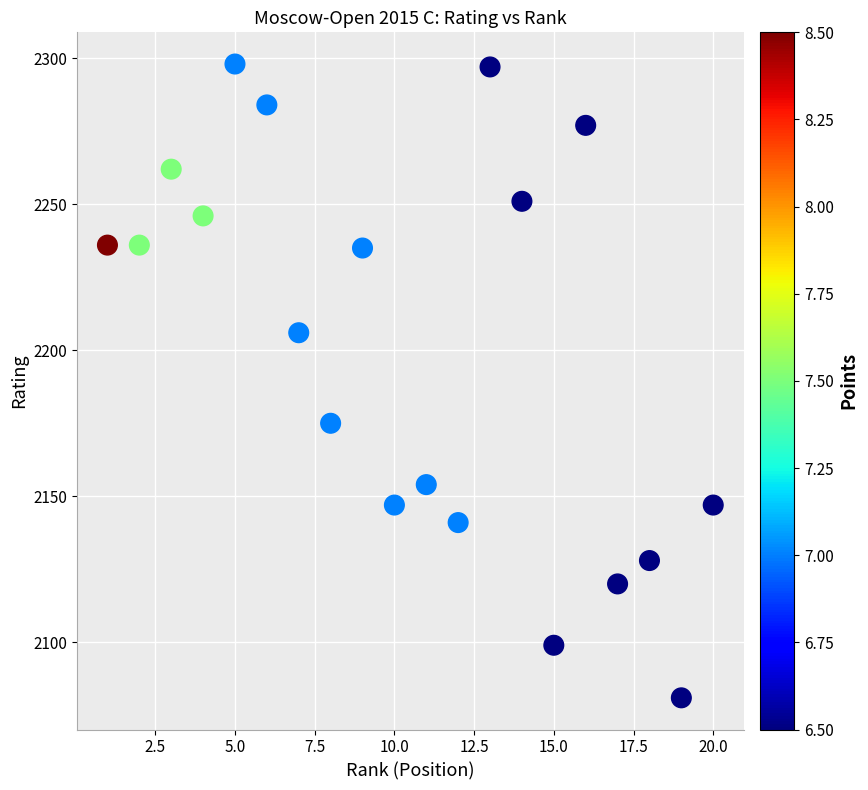

What Y value in the scatter plot is closest to 2189?

2175